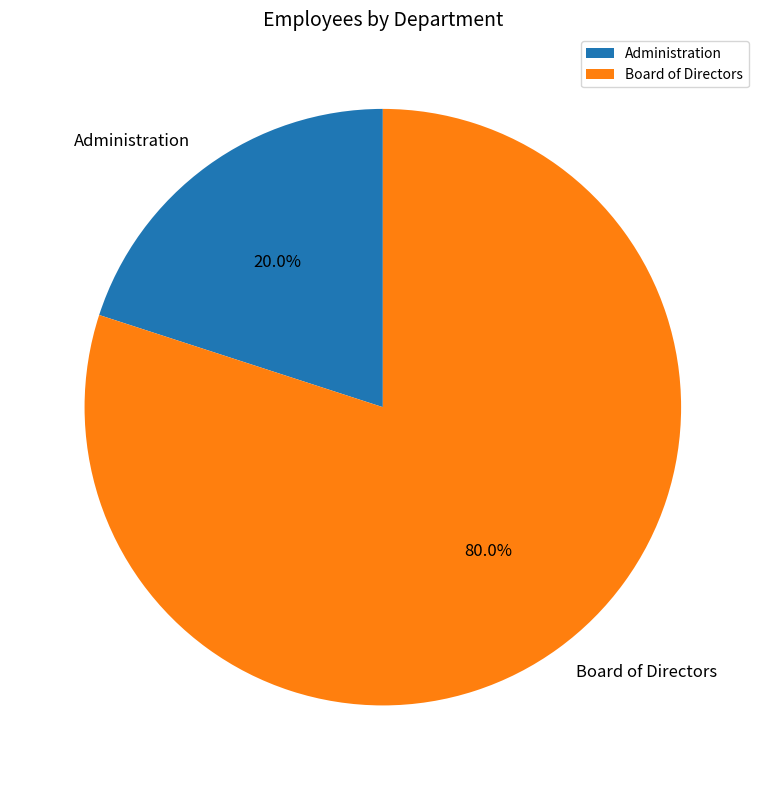

Which slice represents more than half of the pie?

Board of Directors